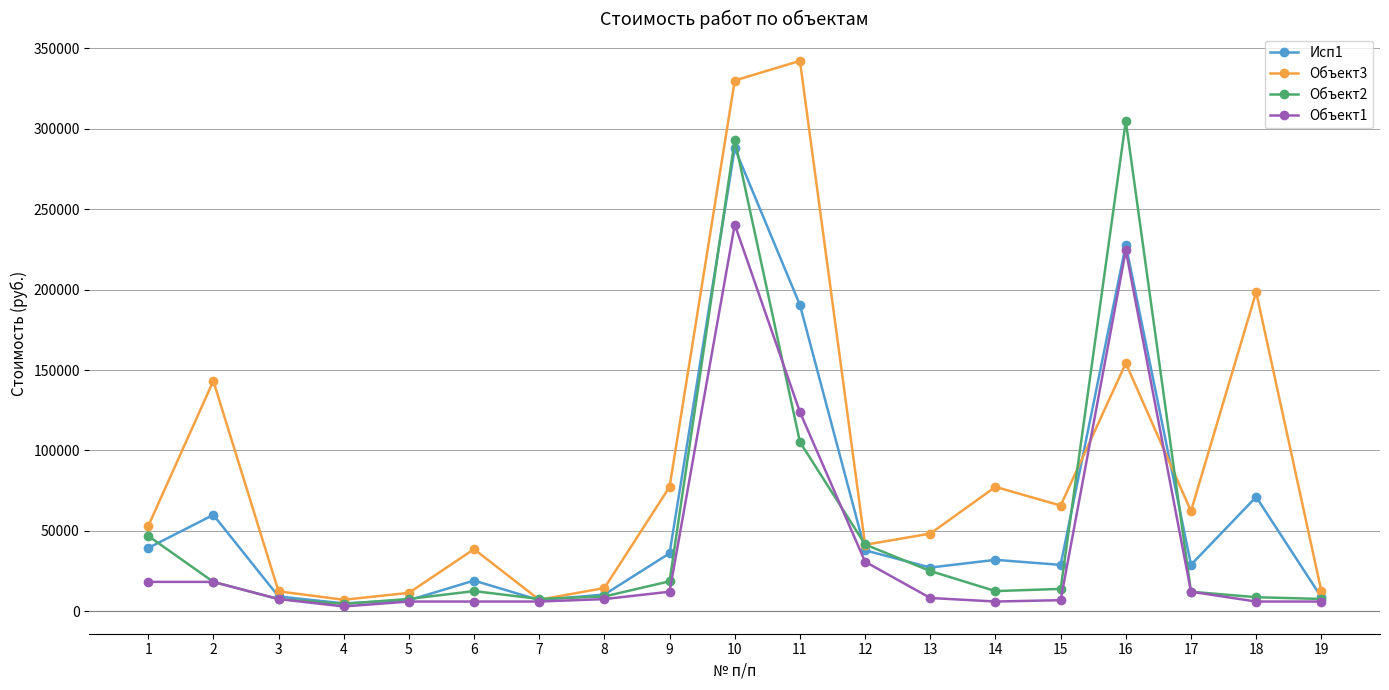

Is the value of Объект3 at 19 greater than the value of Исп1 at 7?

Yes